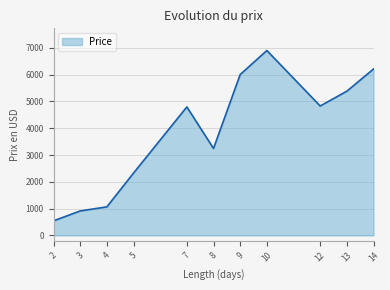

What is the ratio of the value at 14 to the value at 3?

6.8